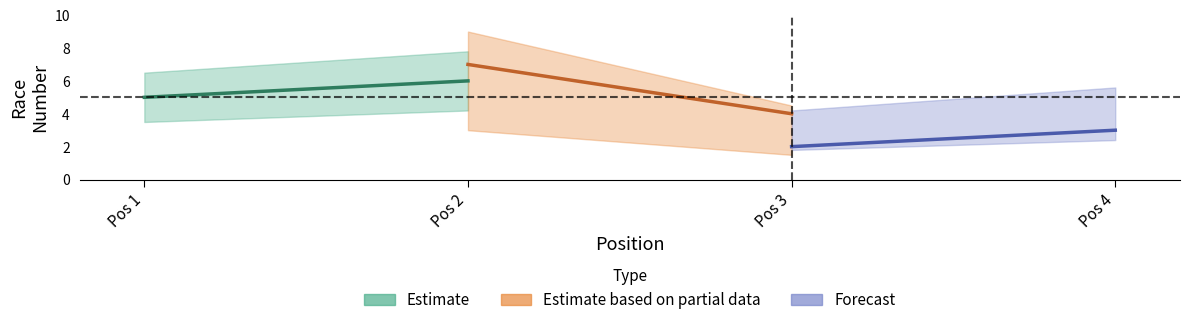

True or false: Estimate has a value of 3 at Pos 1.

False